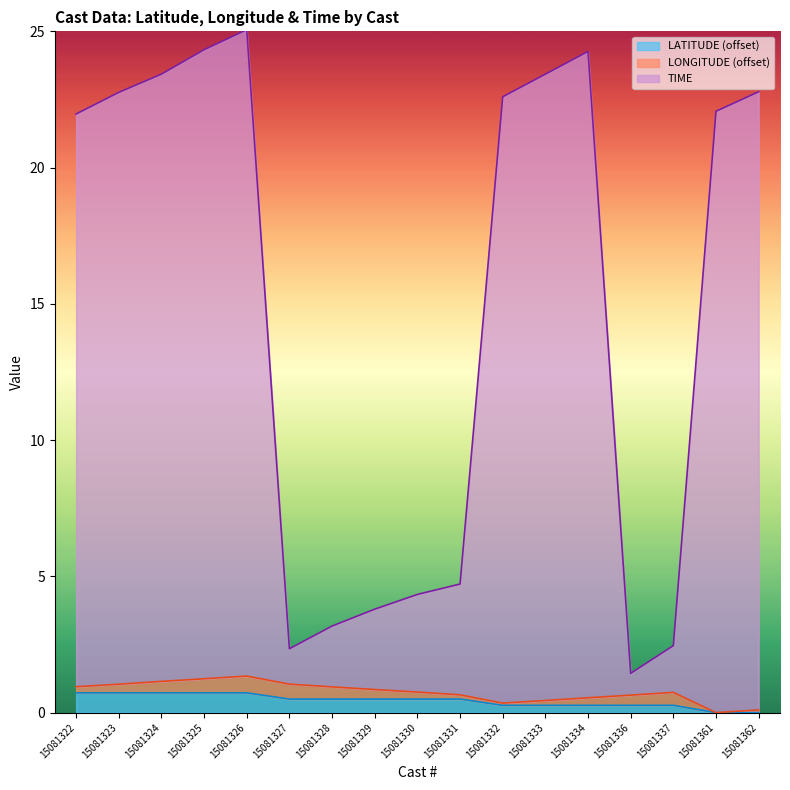

What is the total value across all series at 15081361?

22.1